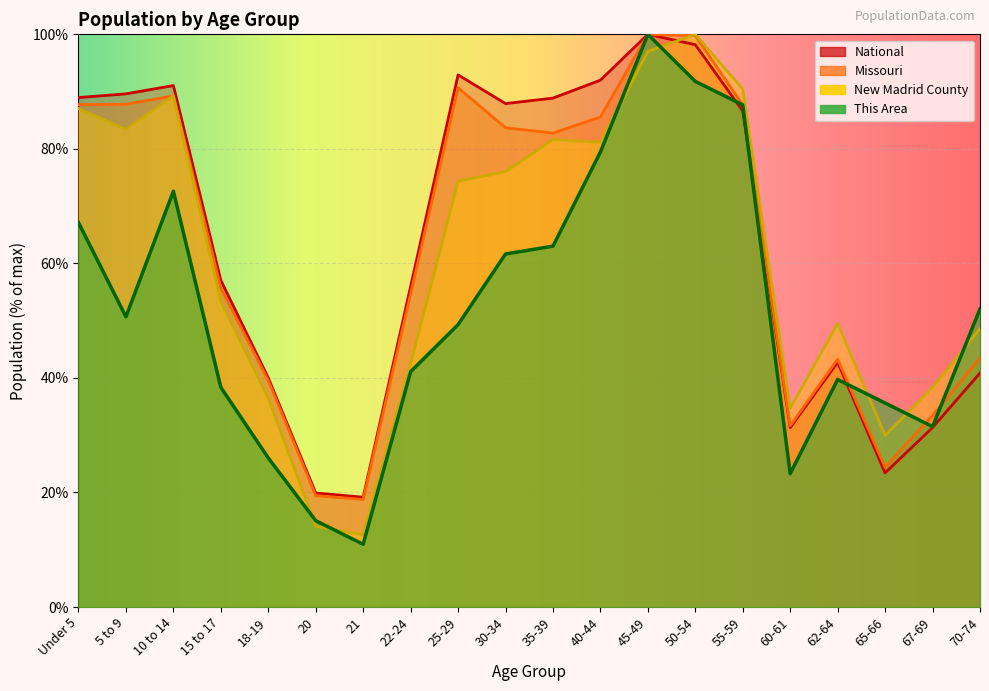

At which category does This Area reach its first local peak?

10 to 14